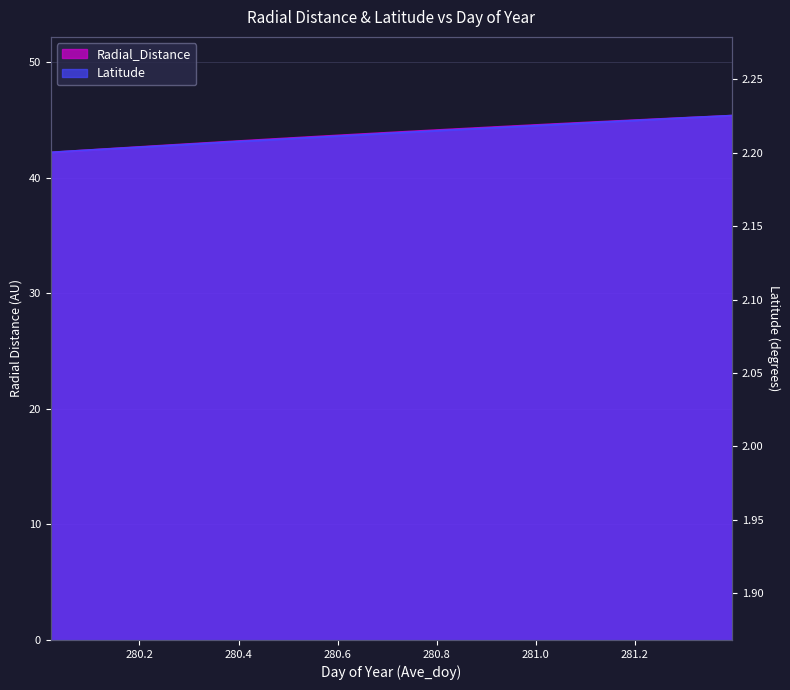

How many lines are shown in the chart?

2